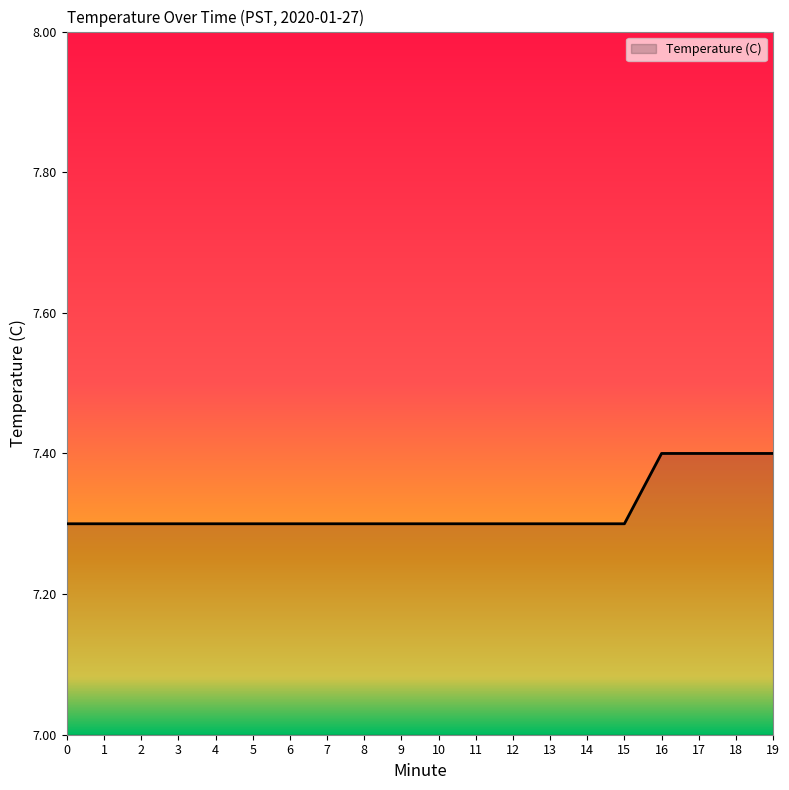

The chart shows a value of 7.3 at 9. True or false?

True